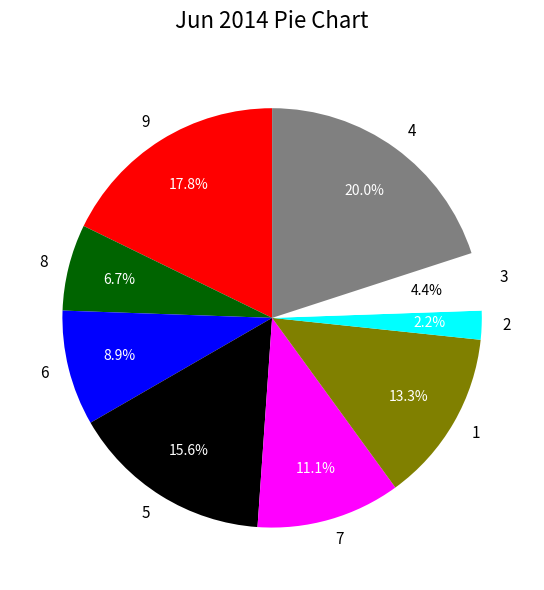

Between 2 and 3, which is larger?

3